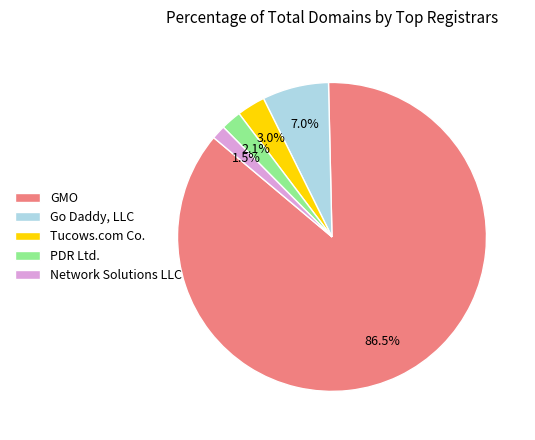

Does any single category account for the majority?

Yes